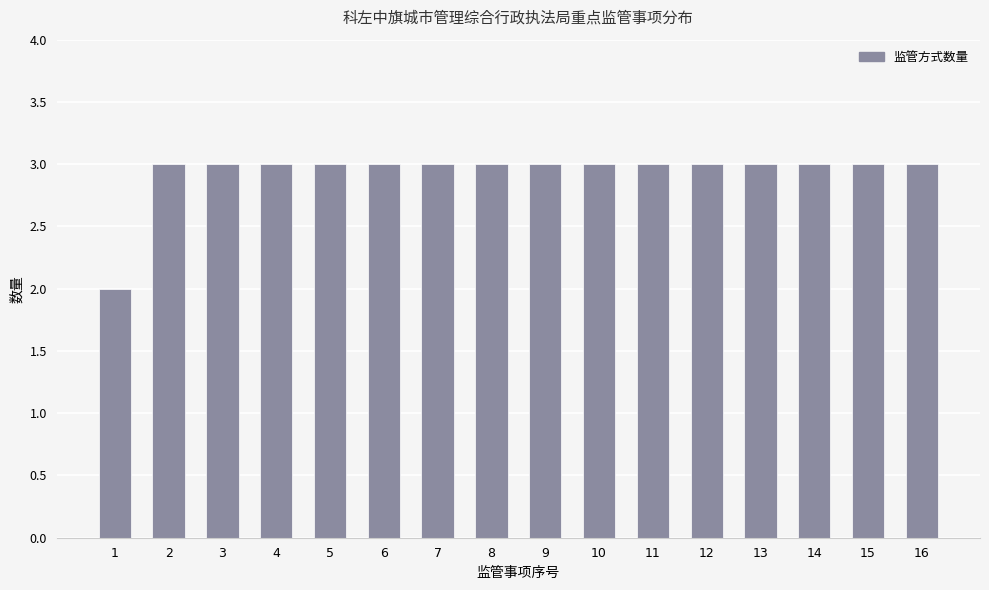

What is the greatest value displayed?

3